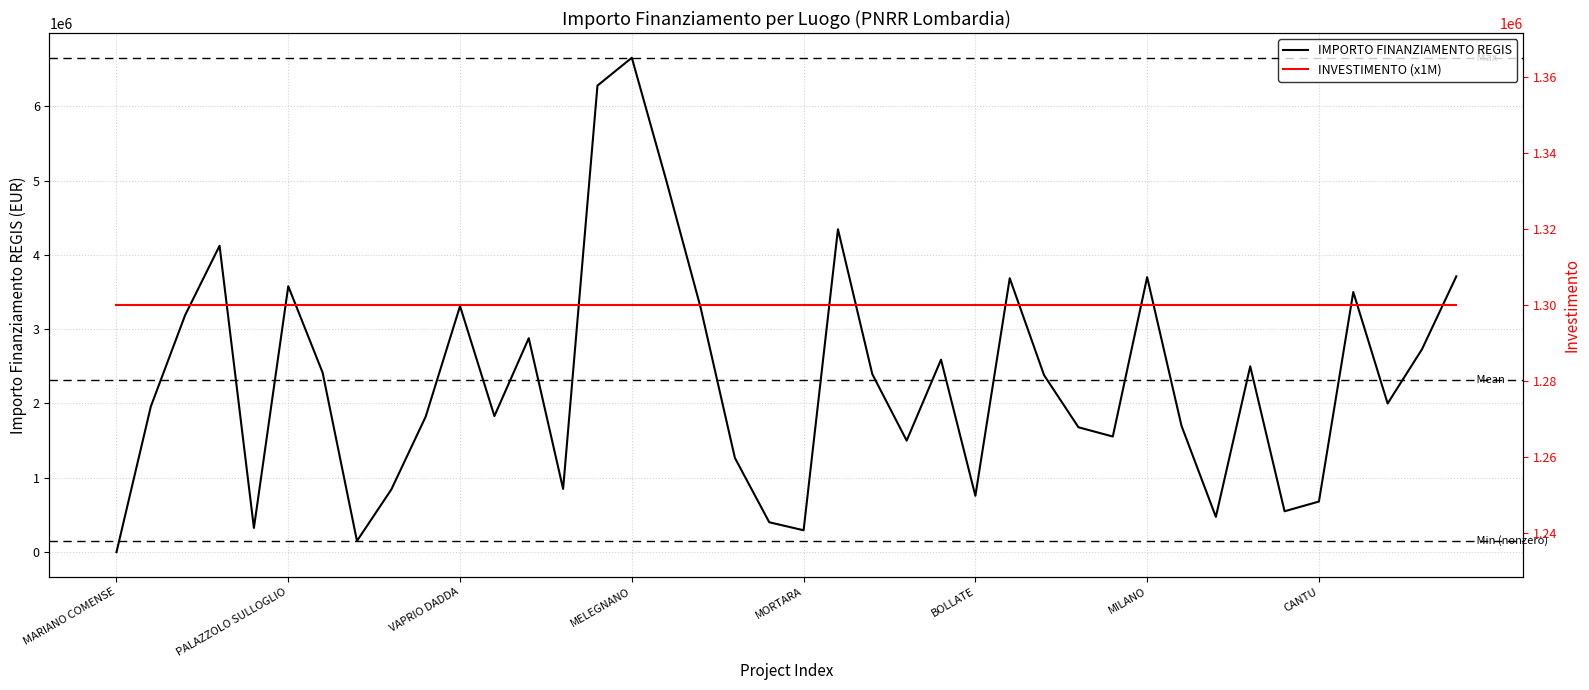

Which series has the largest total across all categories?

IMPORTO FINANZIAMENTO REGIS